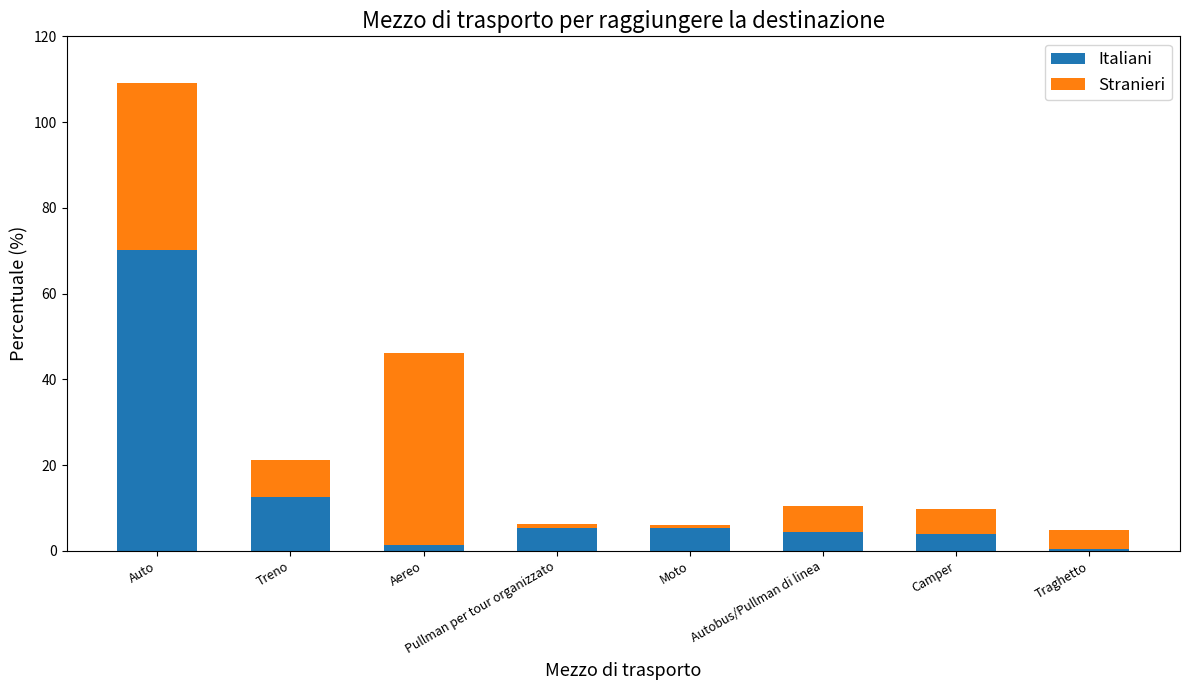

At which category is the sum across all series the highest?

Auto